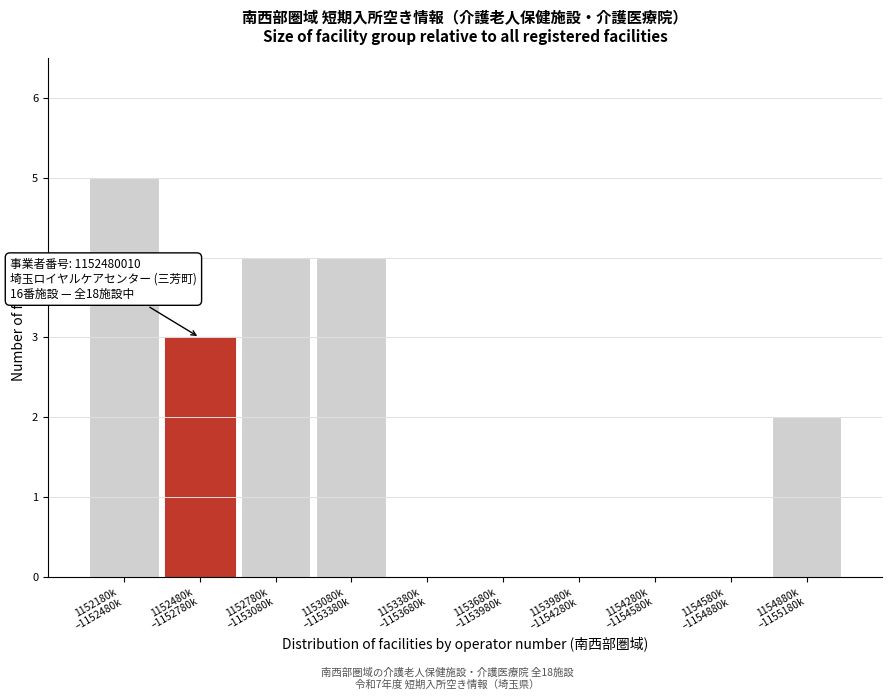

What is the sum of all values?

18